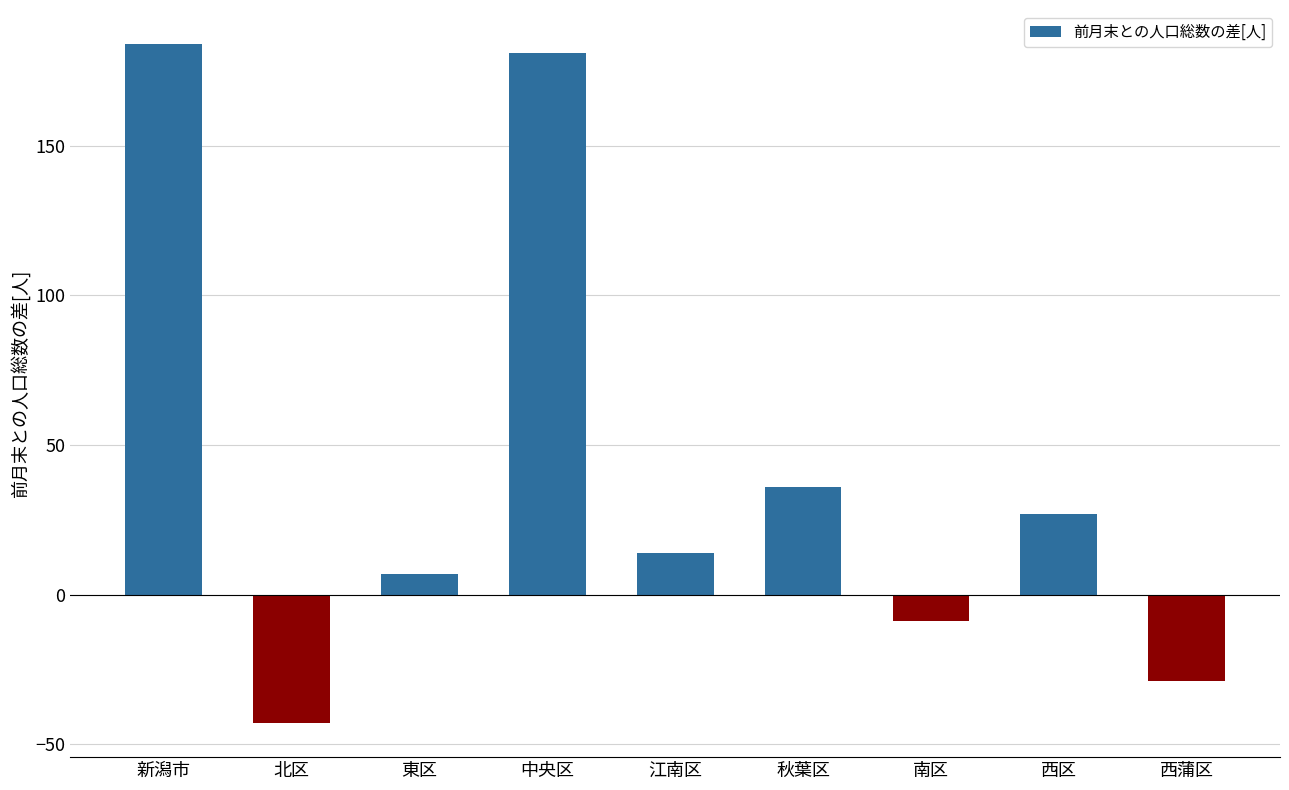

Does the chart contain stacked bars?

No